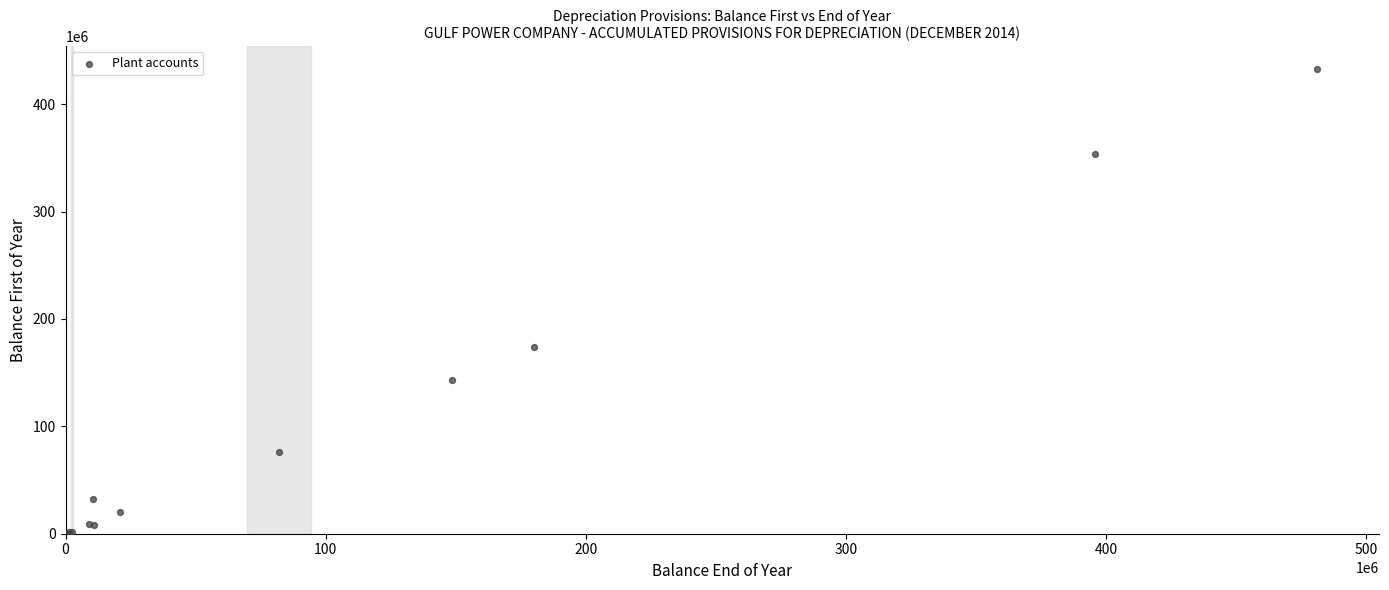

What Y value in the scatter plot is closest to 216178720?

173758518.5